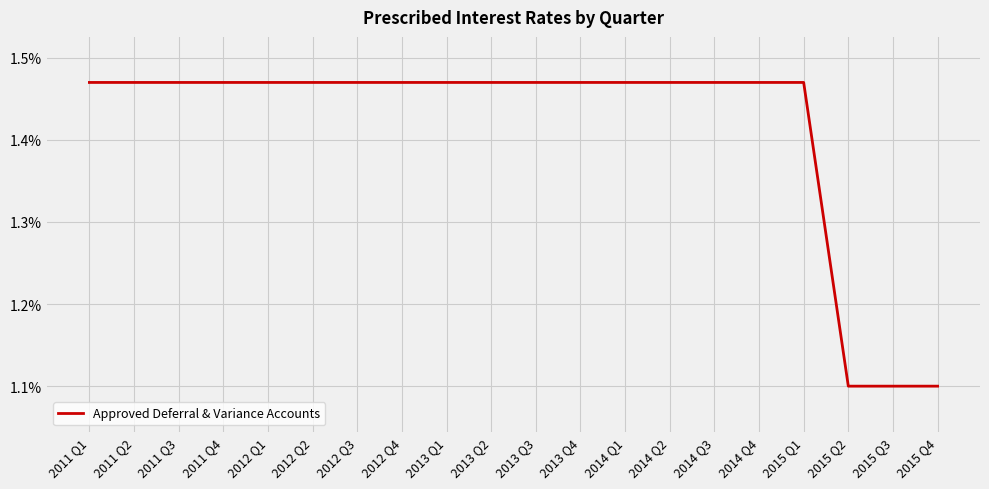

What is the ratio of the value at 2015 Q2 to the value at 2012 Q3?

0.7